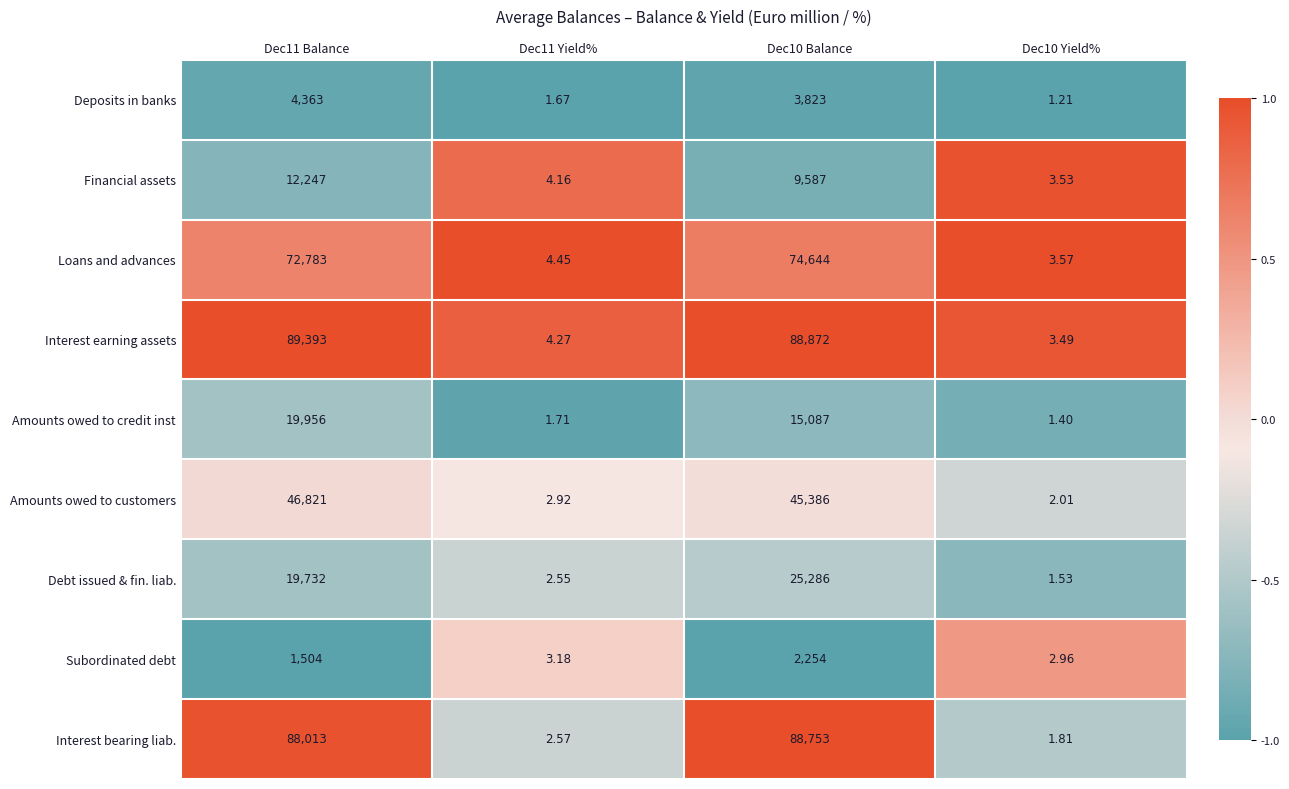

List the series in order of their peak value, highest first.

Interest earning assets, Interest bearing liab., Loans and advances, Amounts owed to customers, Debt issued & fin. liab., Amounts owed to credit inst, Financial assets, Deposits in banks, Subordinated debt